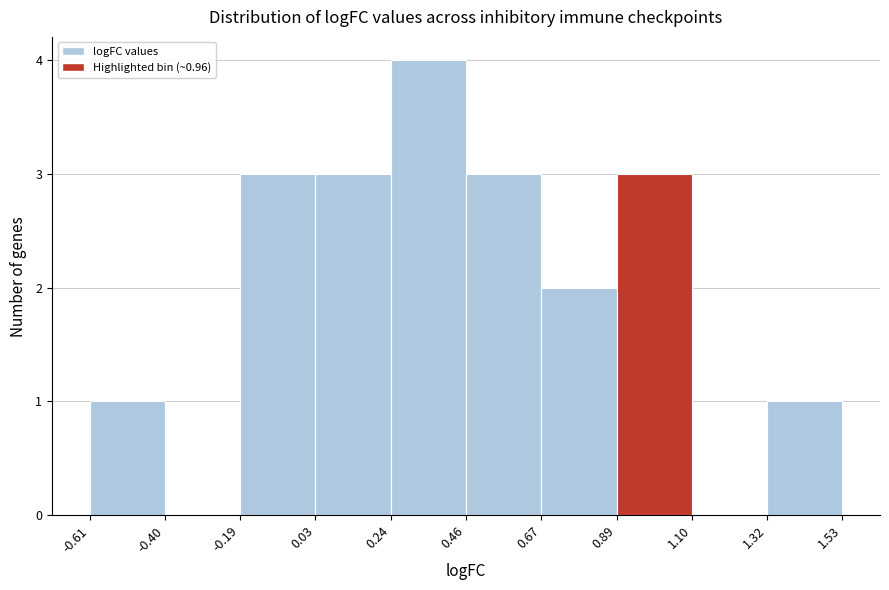

Reading left to right, list every bar in this chart as the range it spans on the x-axis followed by its height. The values are not printed on the chart, so give them approximately, as read against the axis.

-0.61 to -0.40: 1
-0.40 to -0.19: 0
-0.19 to 0.03: 3
0.03 to 0.24: 3
0.24 to 0.46: 4
0.46 to 0.67: 3
0.67 to 0.89: 2
0.89 to 1.10: 3
1.10 to 1.32: 0
1.32 to 1.53: 1